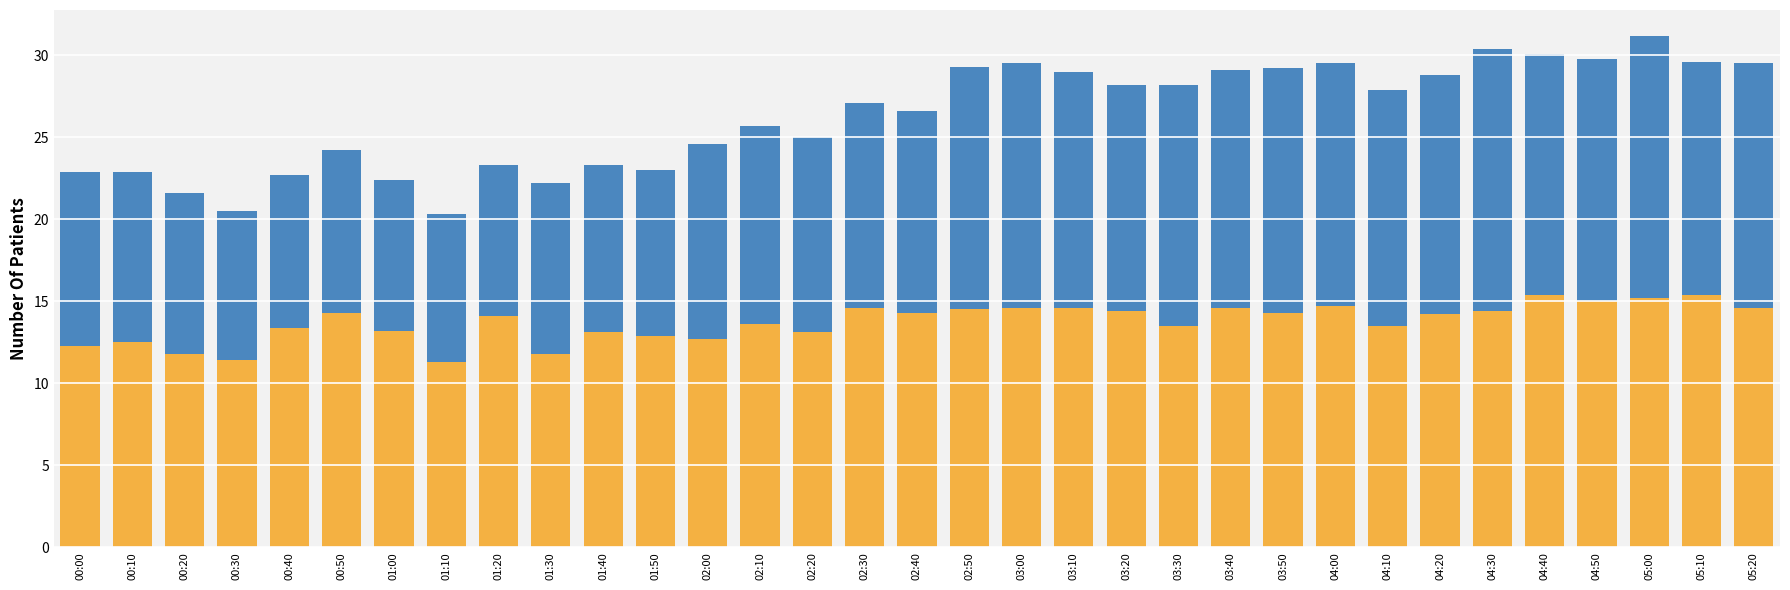

What is the total value across all series at 01:50?

23.0